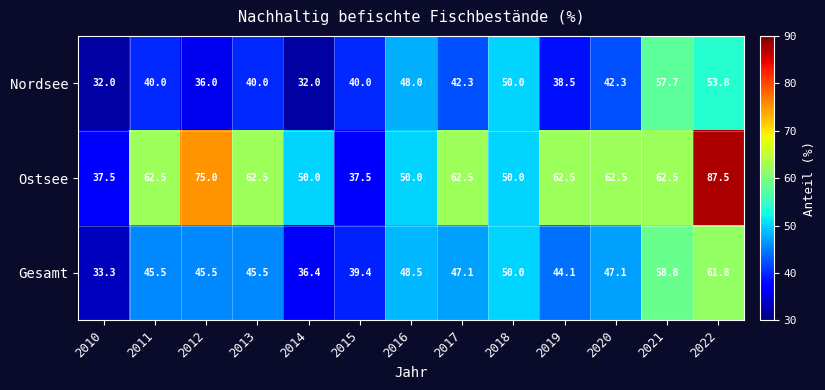

At 2013, list the series in order from smallest to largest.

Nordsee, Gesamt, Ostsee